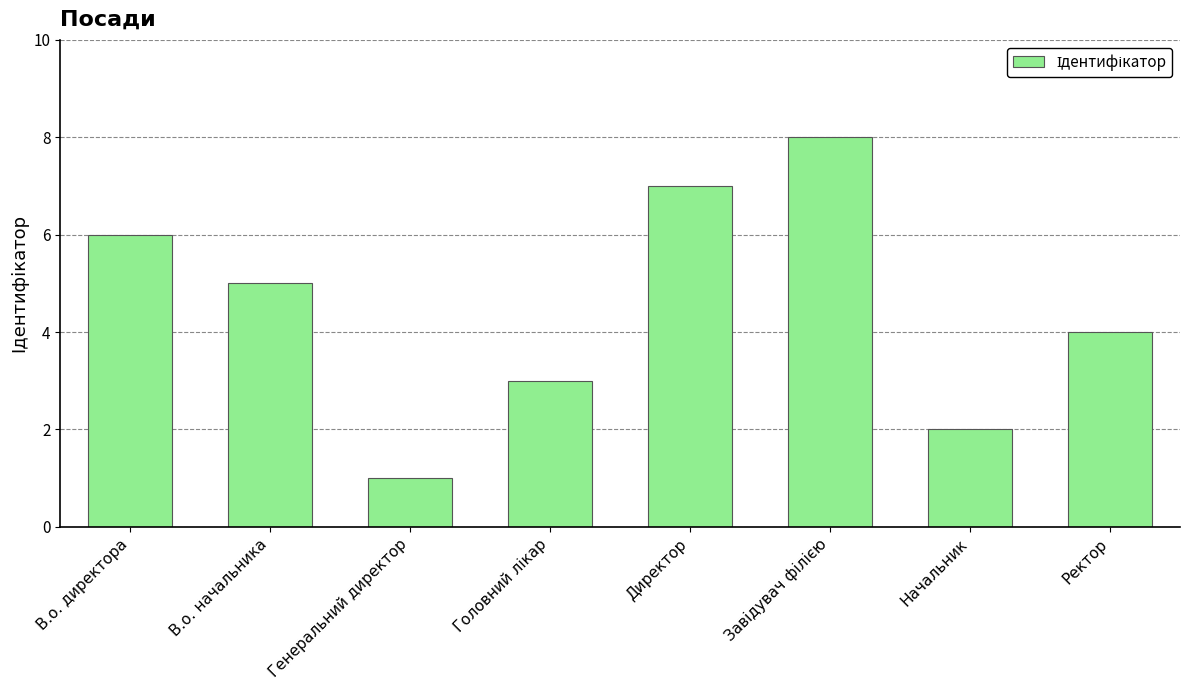

Where does the data first go above 5?

В.о. директора